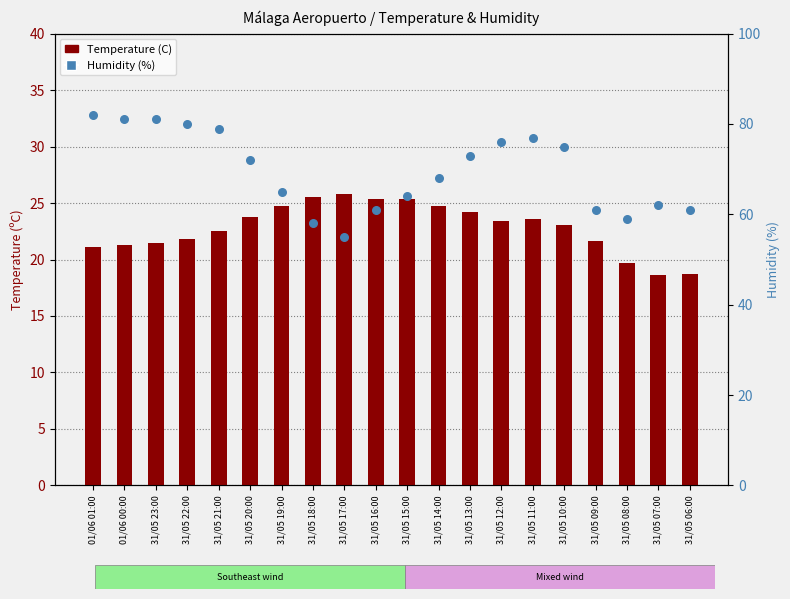

Which series has the widest spread of Y values?

Humidity (%)